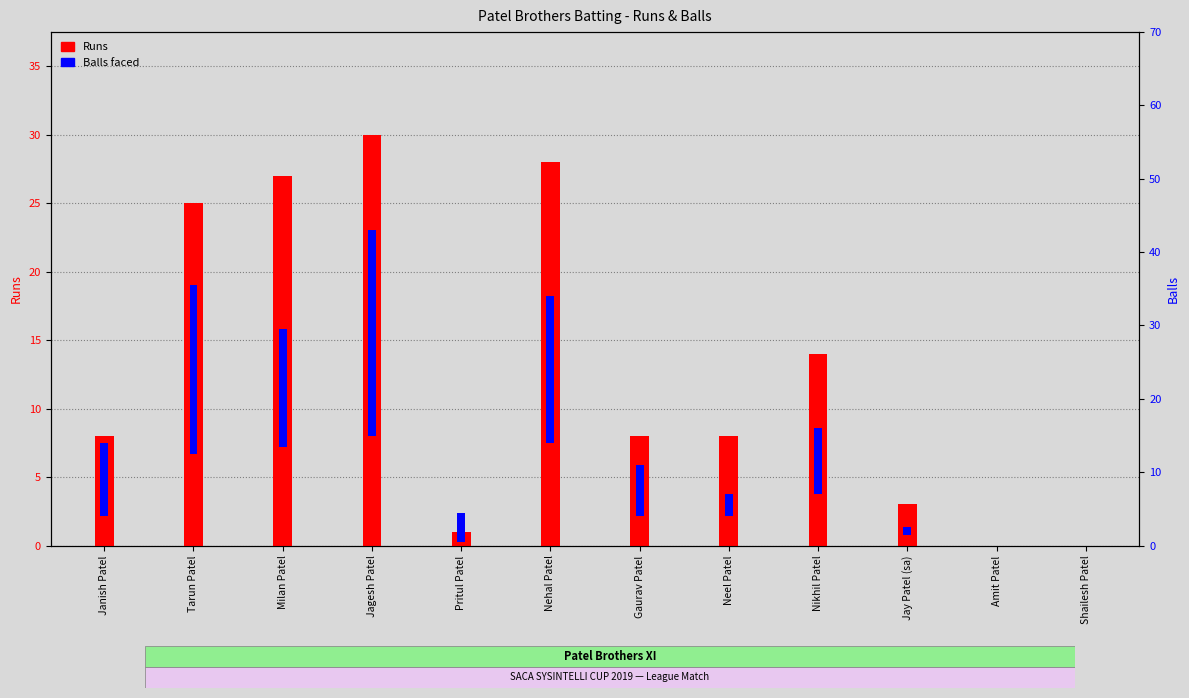

Which series has the largest total across all categories?

Runs